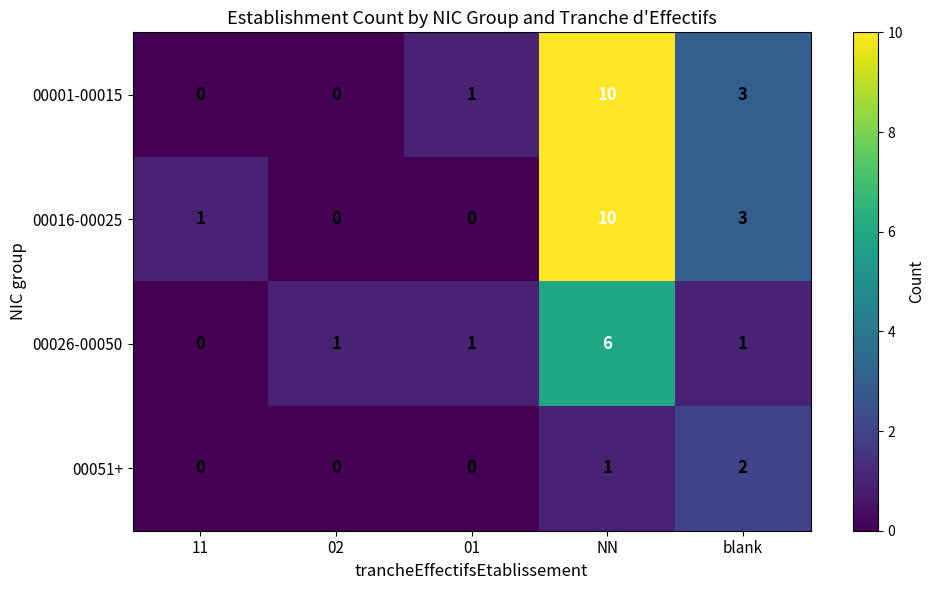

What is the difference between the highest and lowest values at NN?

9